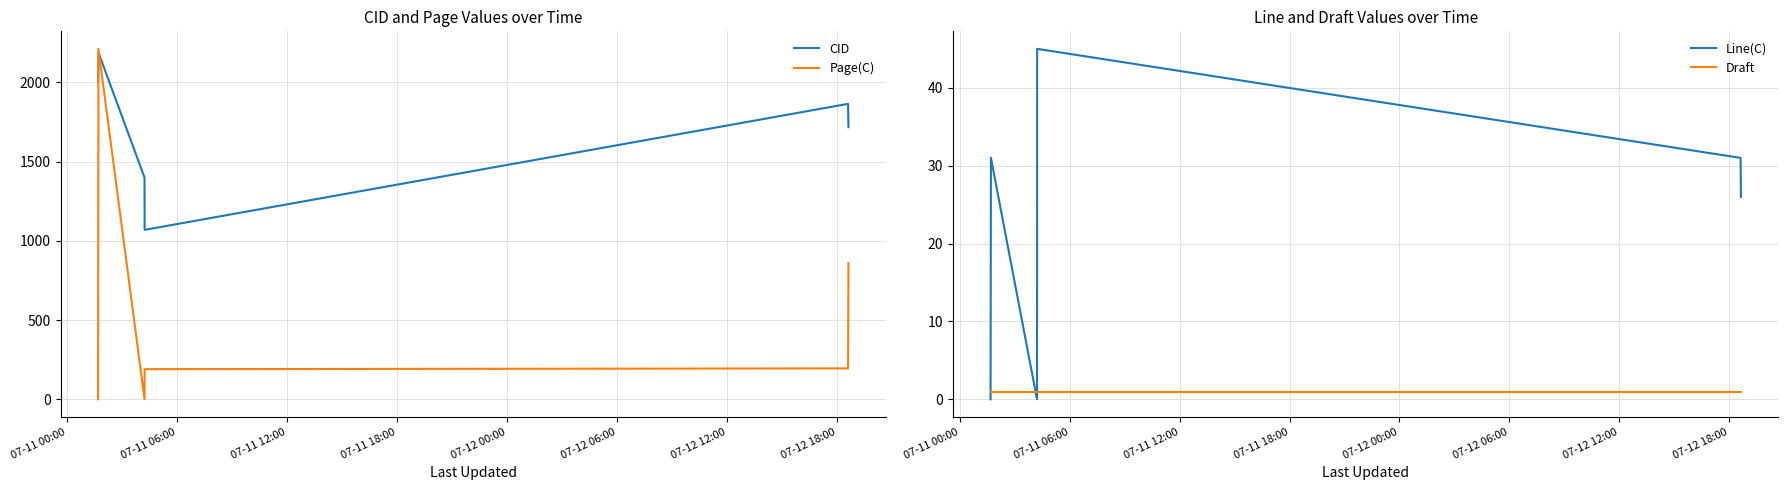

Reading left to right, what are all the values shown in this chart?

CID: 2005	2188	1399	1069	1864	1717
Page(C): 0	2211	0	190	195	858
Line(C): 0	31	0	45	31	26
Draft: 1	1	1	1	1	1